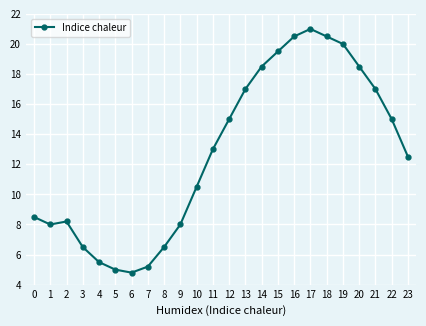

Which label corresponds to the smallest value in the chart?

6